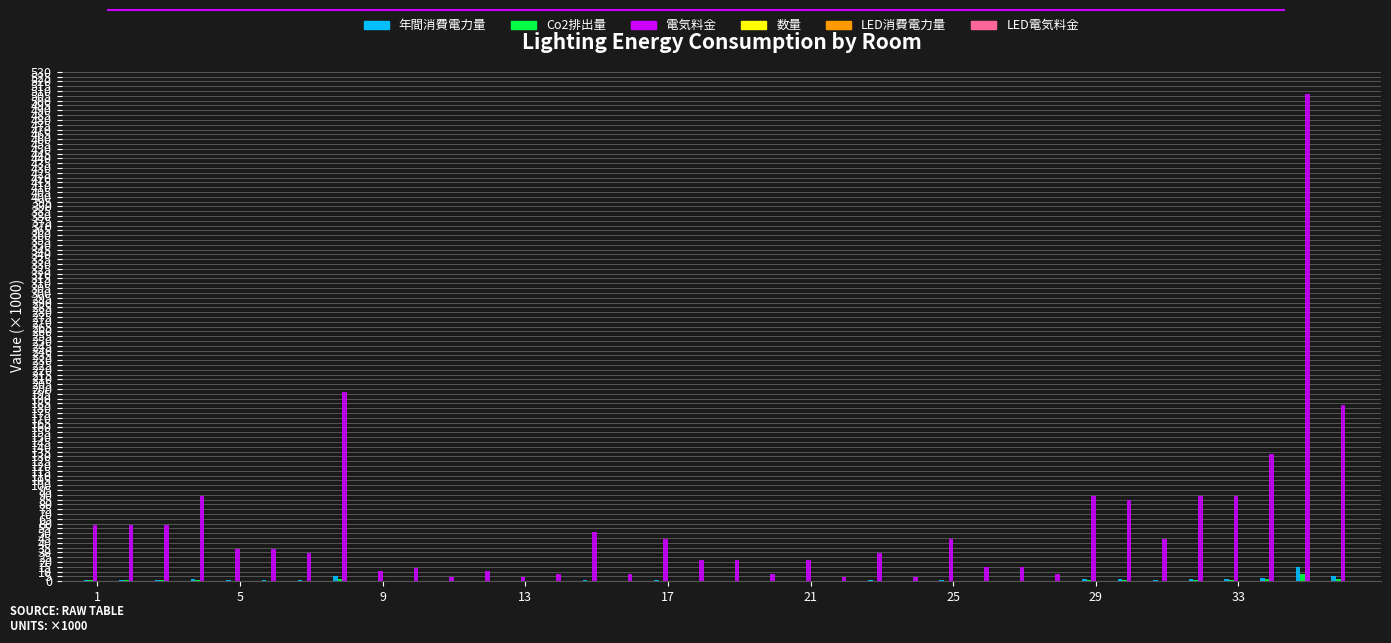

What is the highest value of the 年間消費電力量 series?

14.5